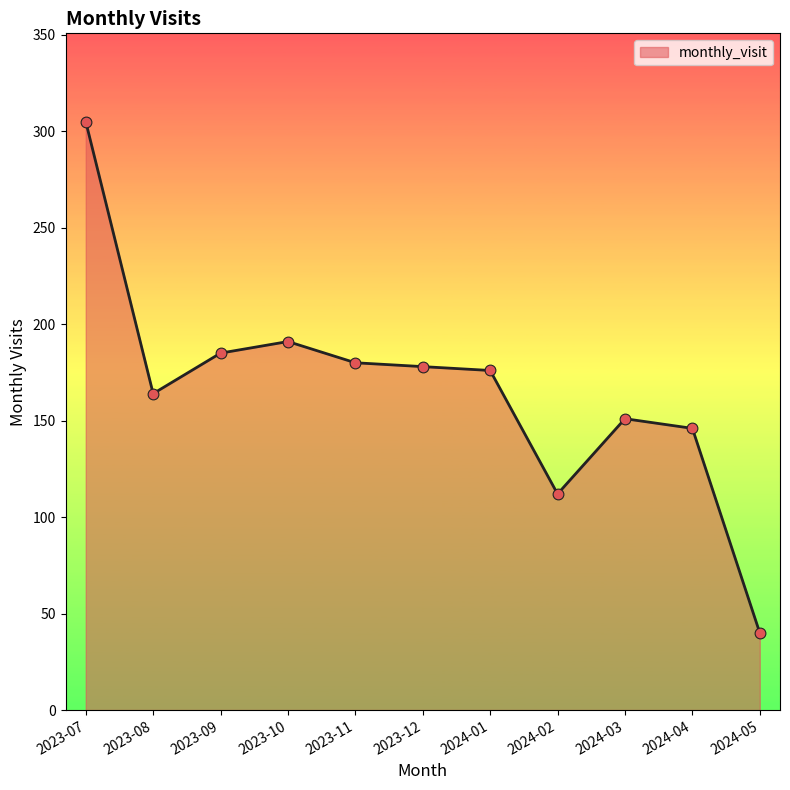

What is the change in value from 2023-12 to 2024-05?

-138